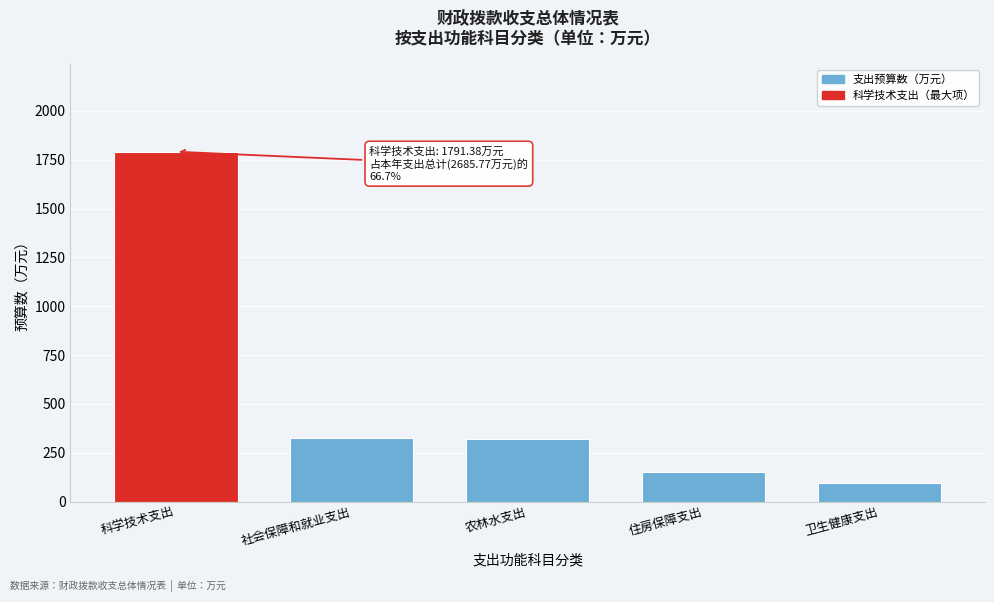

What is the value of the 5th bar from the left?

94.0